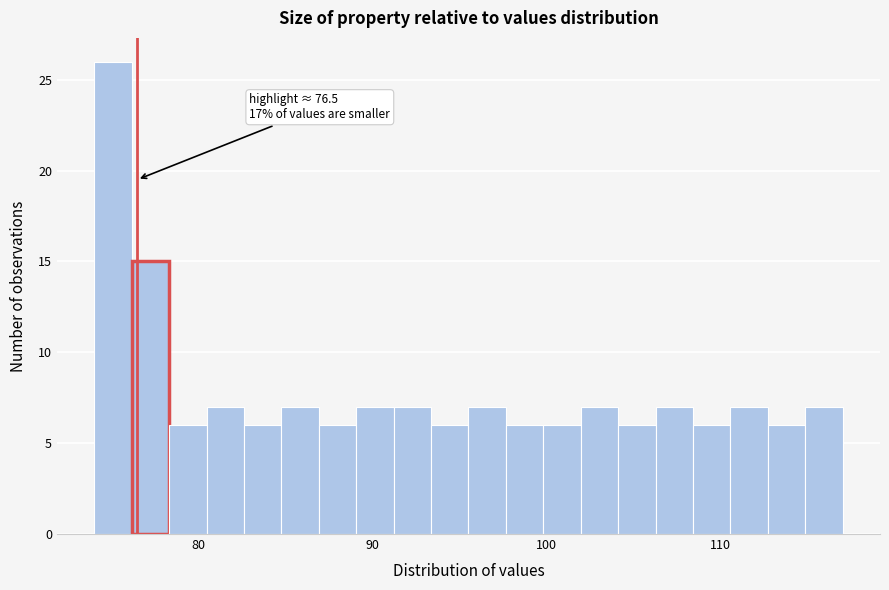

Around what value on the x-axis is the tallest bar? Give the approximate position of its centre, as read against the axis.

75